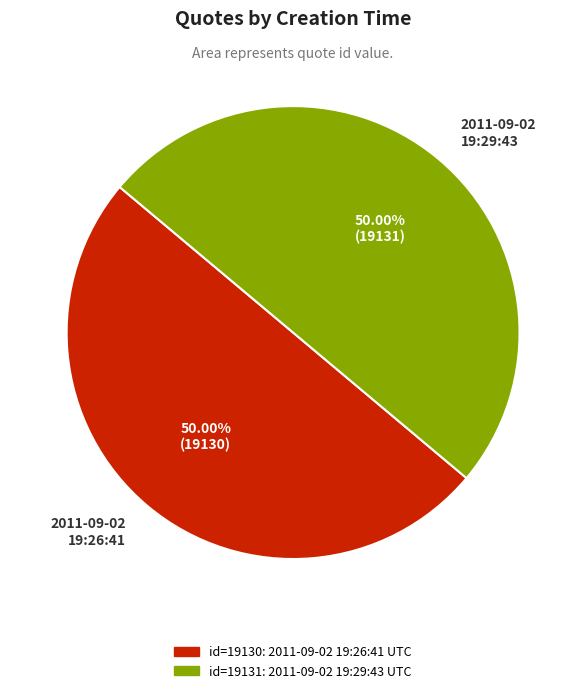

How many segments does this pie chart have?

2